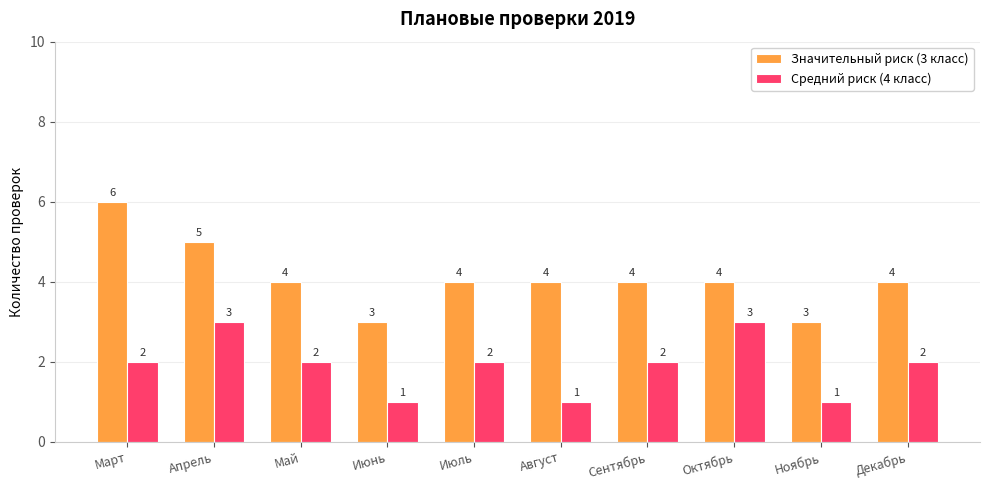

What is the sum of the Значительный риск (3 класс) values at Май and Август?

8